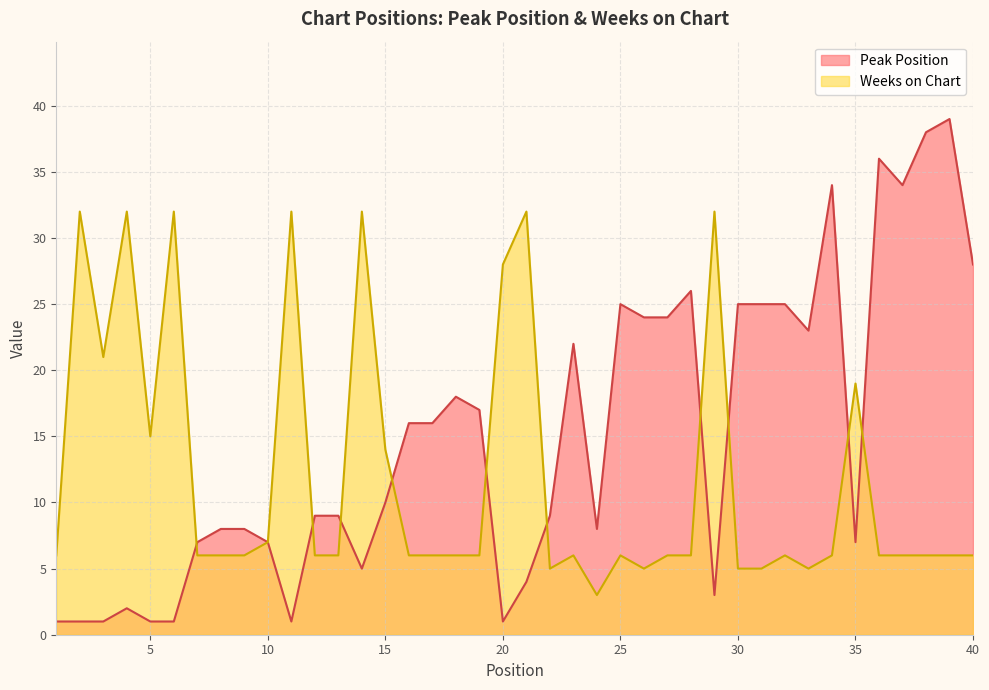

Where is Peak Position nearest to the value 20?

18